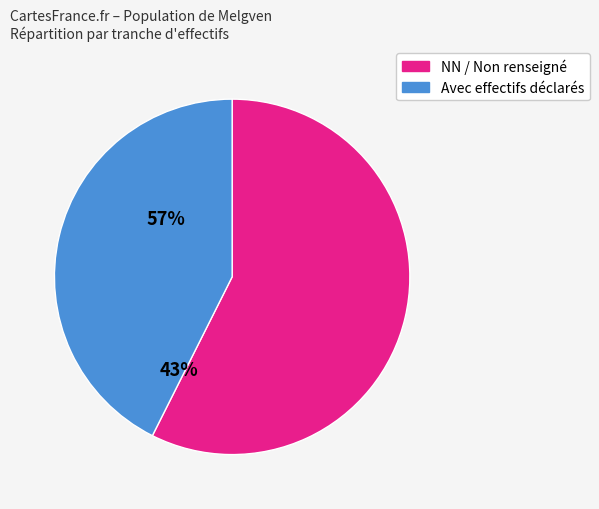

Is there a majority slice in this chart?

Yes